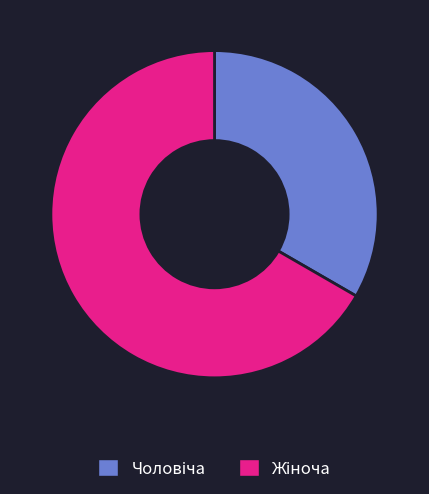

Is there a majority slice in this chart?

Yes